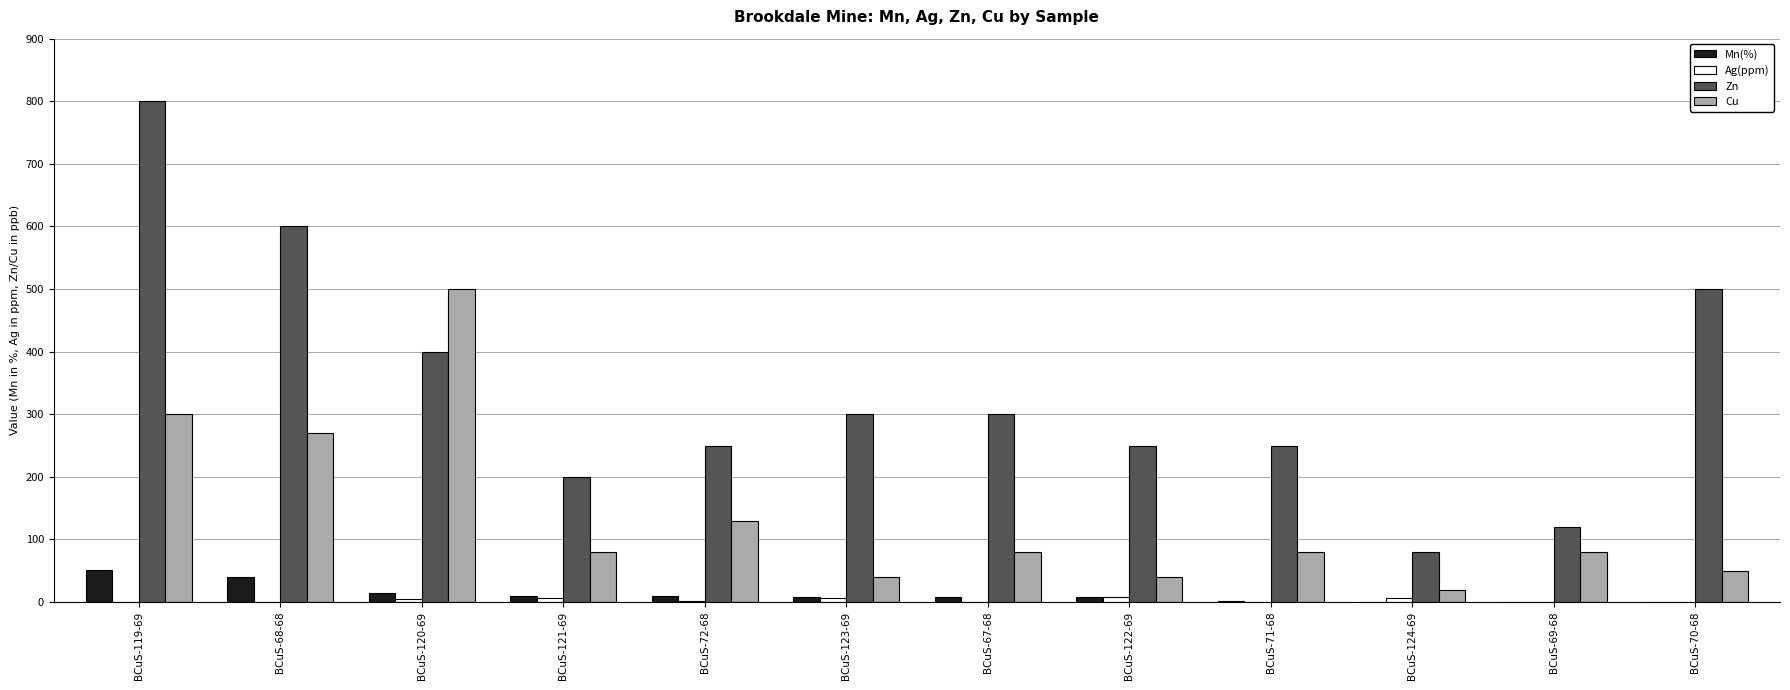

Which series changed the most between BCuS-71-68 and BCuS-69-68?

Zn